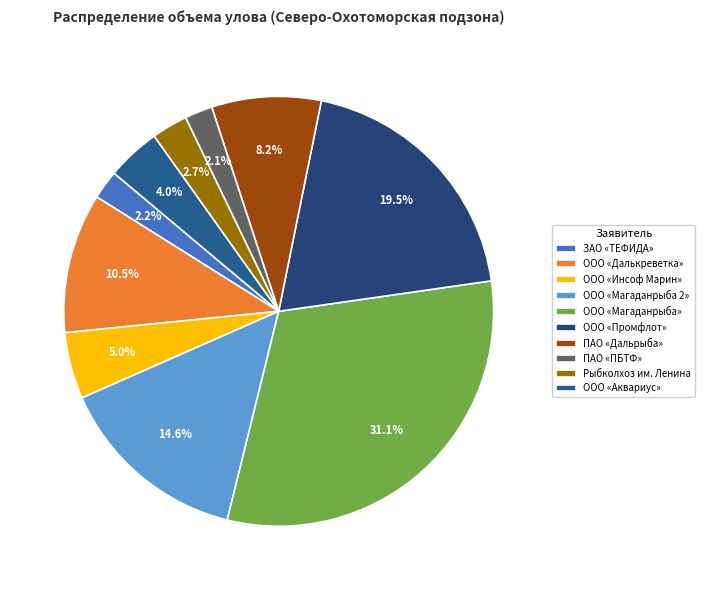

How many slices are in this pie chart?

10